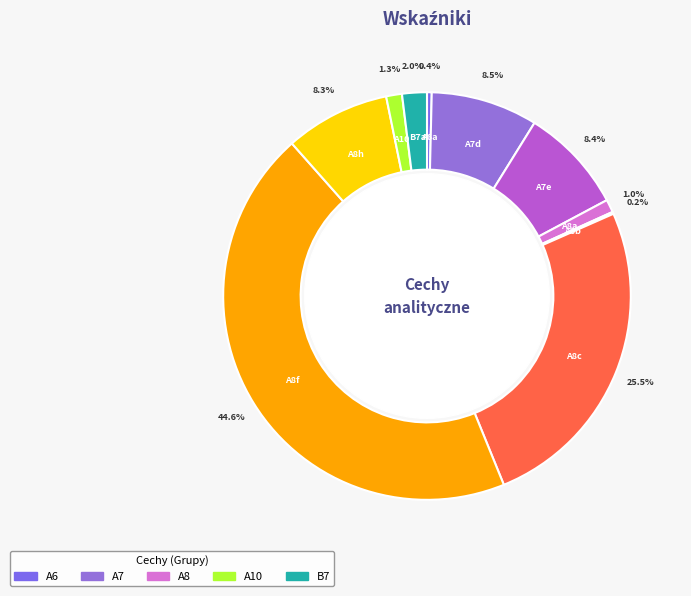

Does A8h account for over 50% of the chart?

No